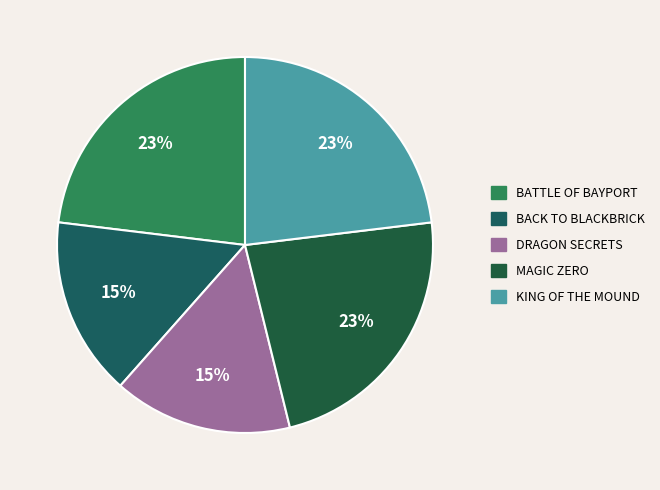

Which slice is the largest?

Battle of Bayport